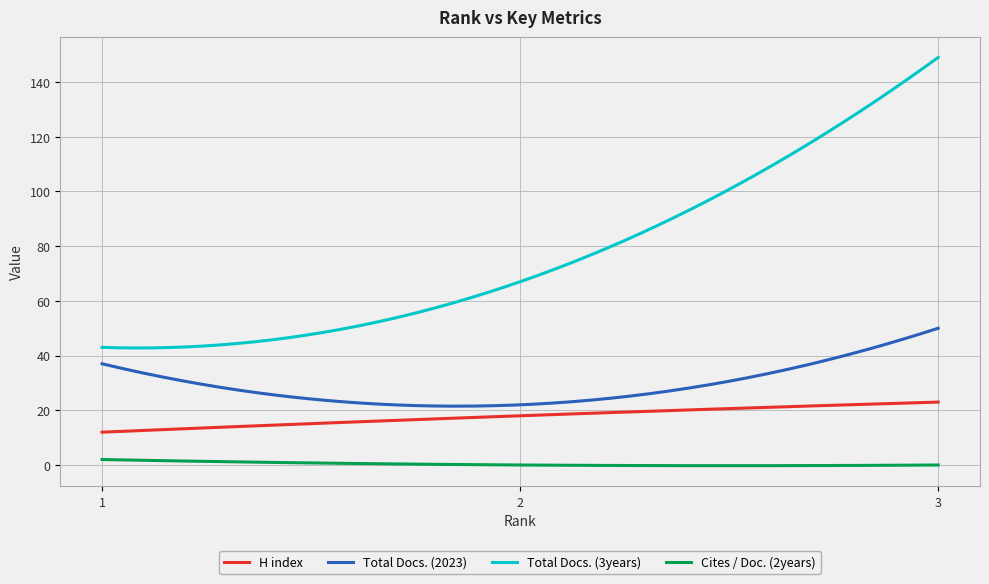

Which series has the largest total across all categories?

Total Docs. (3years)